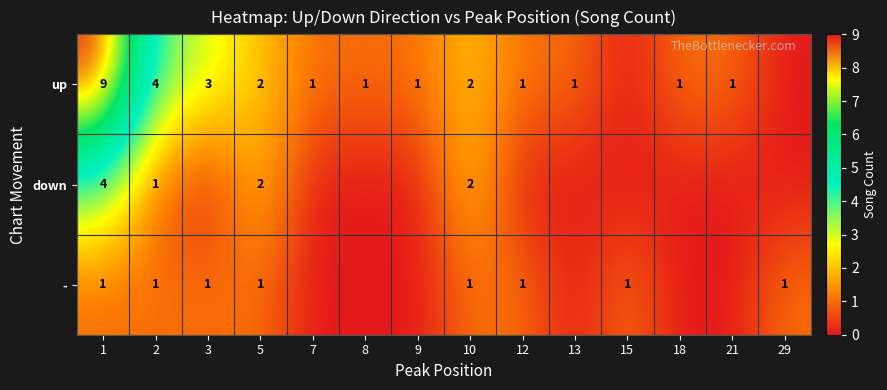

True or false: - has a value of 1 at 2.

True